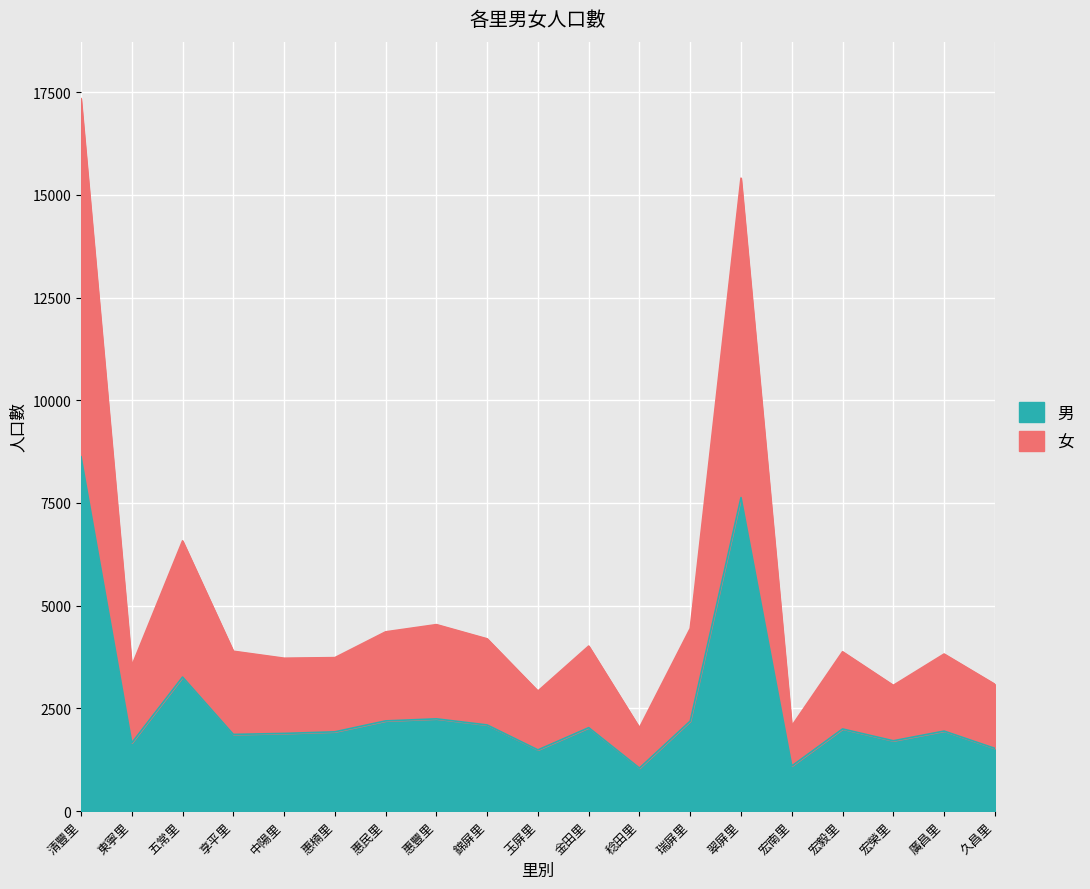

Read the 男 value at 翠屏里.

7632